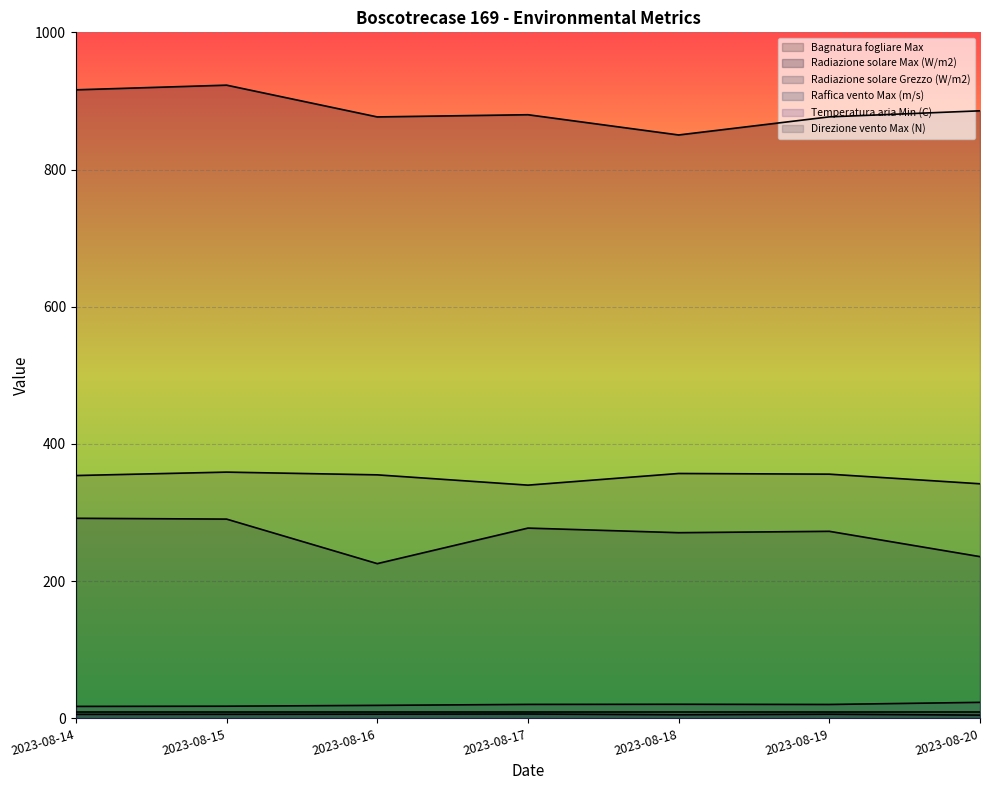

What is the spread (max minus min) of values at 2023-08-16?

870.5